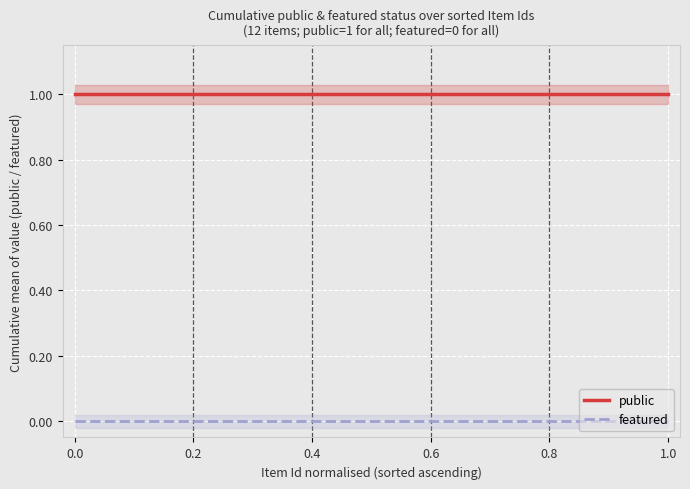

Reading right to left, transcribe all the data shown in this chart.

public: 1	1	1	1	1	1	1	1	1	1	1	1
featured: 0	0	0	0	0	0	0	0	0	0	0	0